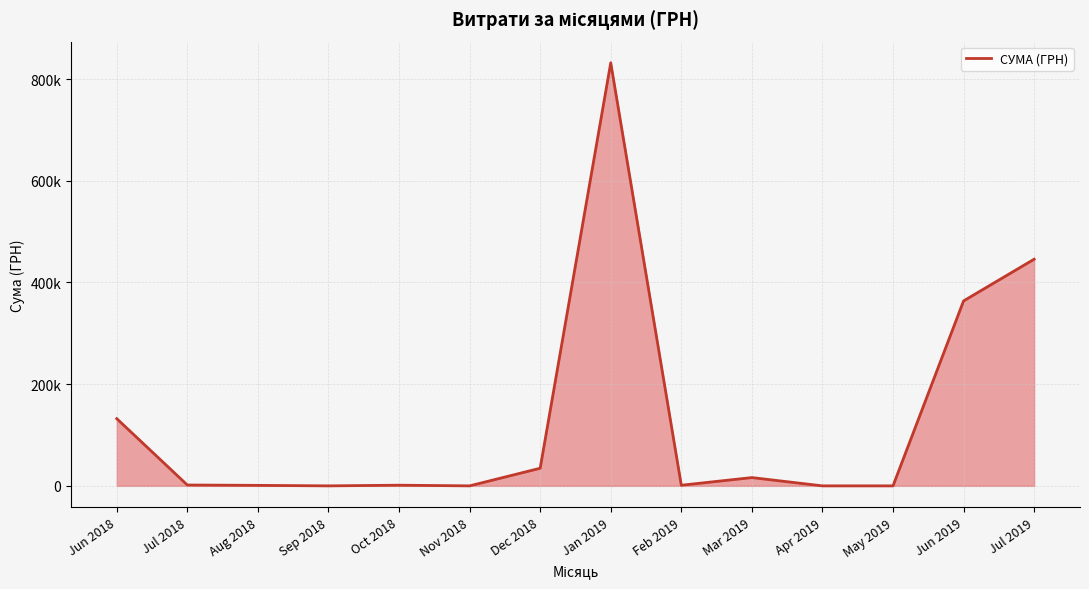

What is the sum of the values at Jul 2019 and Jan 2019?

1277991.5